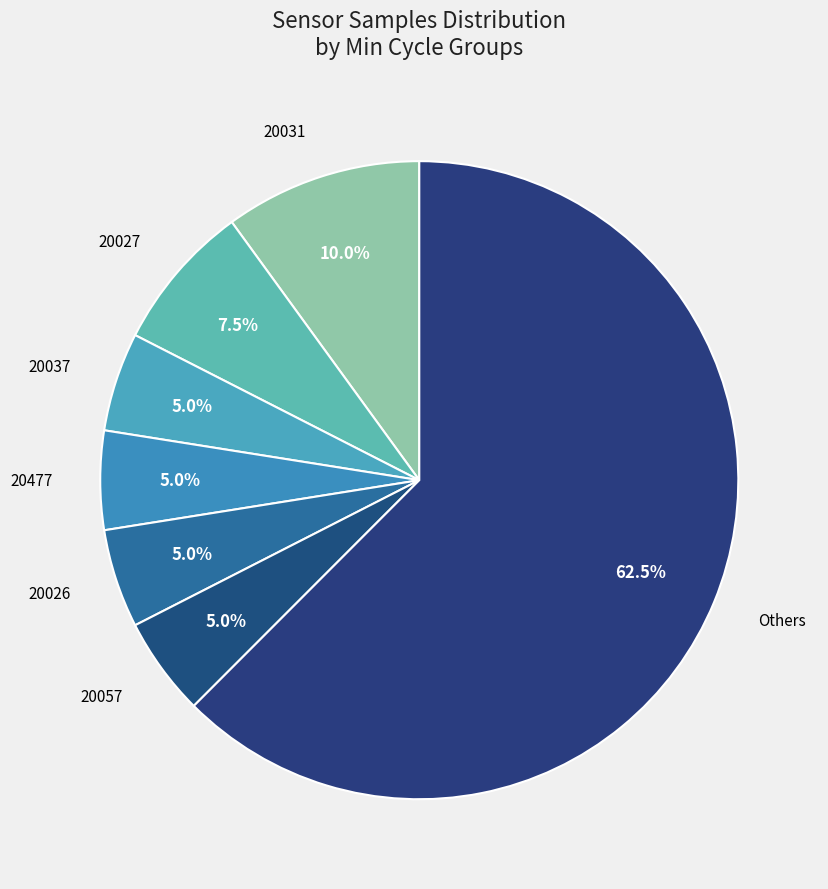

Count the number of slices in the pie.

7